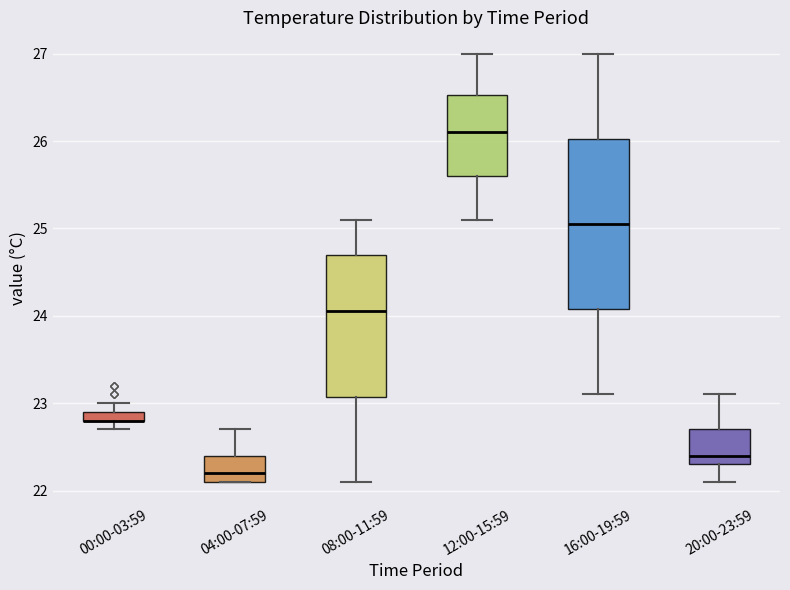

Where does the upper whisker of the box for 16:00-19:59 end on the y-axis? The values are not printed on the chart, so give them approximately, as read against the axis.

27.0